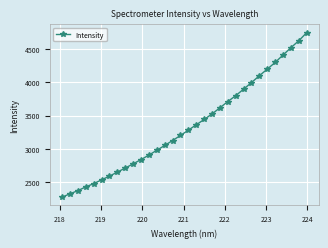

What is the greatest value displayed?

4747.7